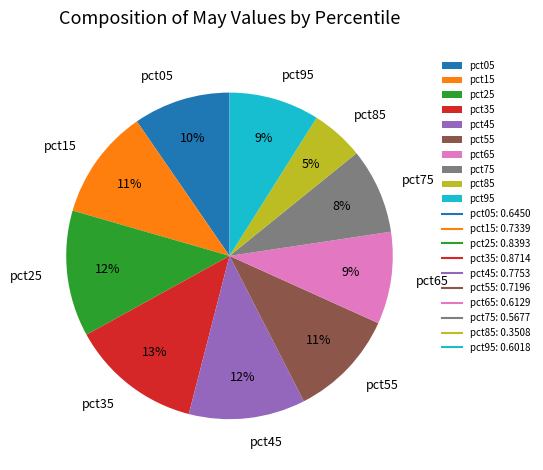

Count the number of slices in the pie.

10